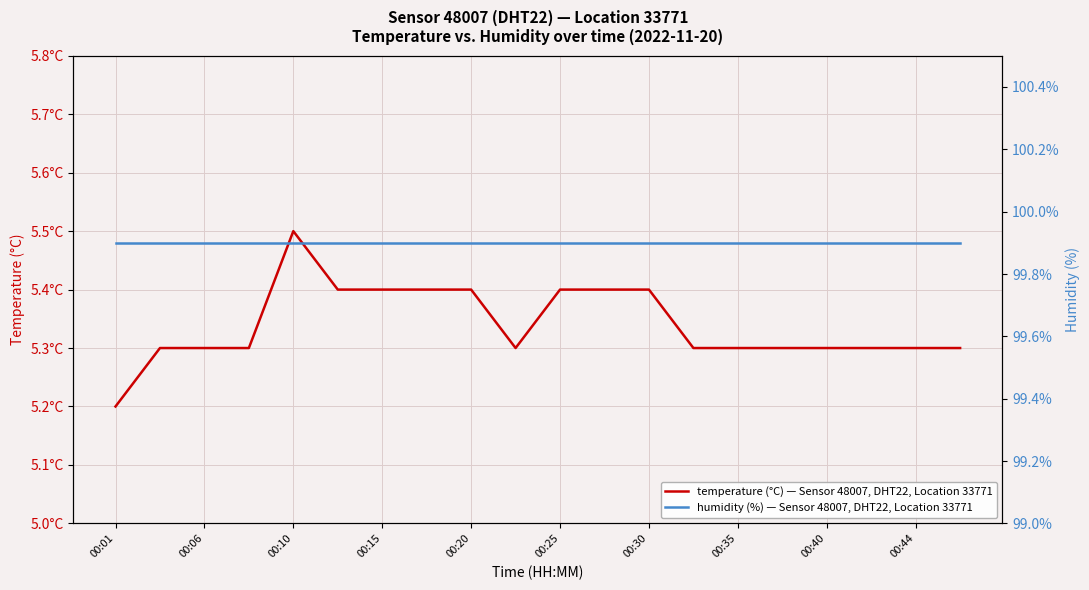

What are all the series names shown in the legend?

temperature (°C) — Sensor 48007, DHT22, Location 33771, humidity (%) — Sensor 48007, DHT22, Location 33771